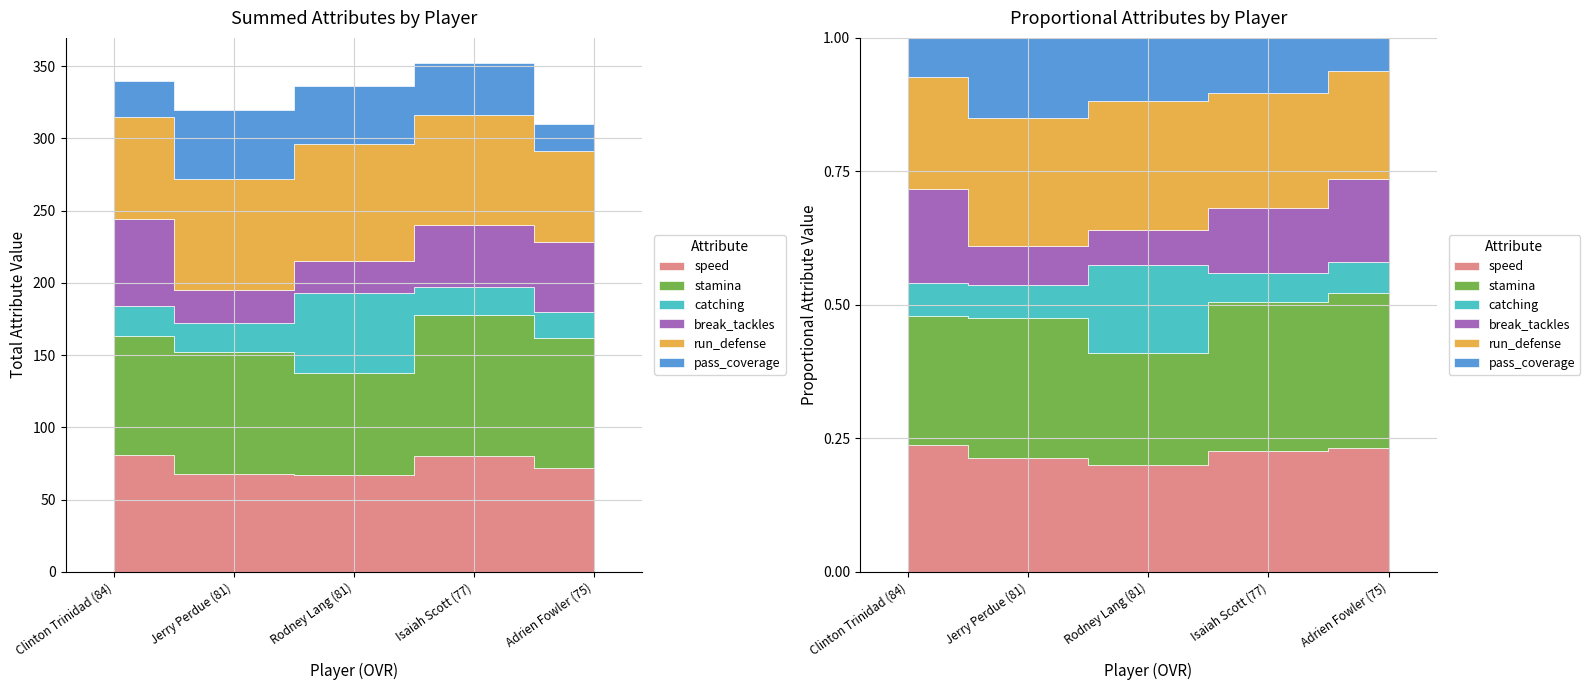

Which series has the widest spread of values?

break_tackles